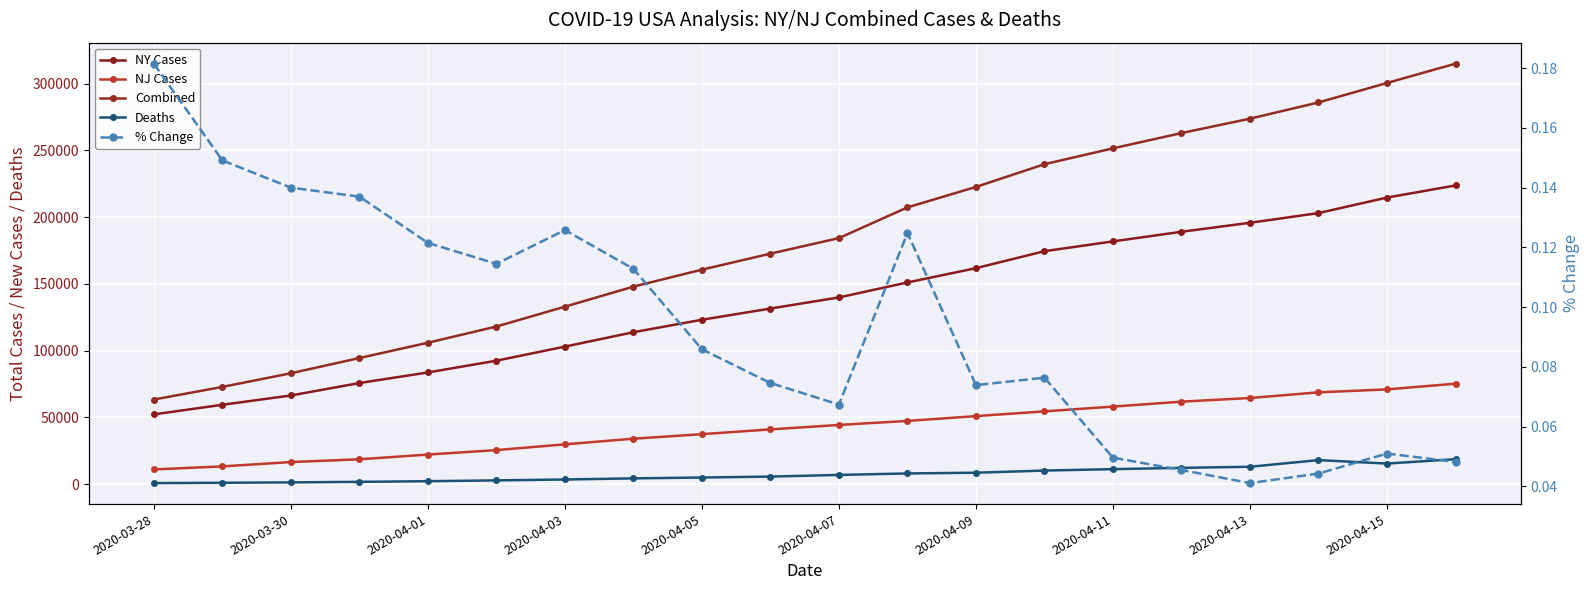

True or false: % Change and Deaths intersect in this chart.

False